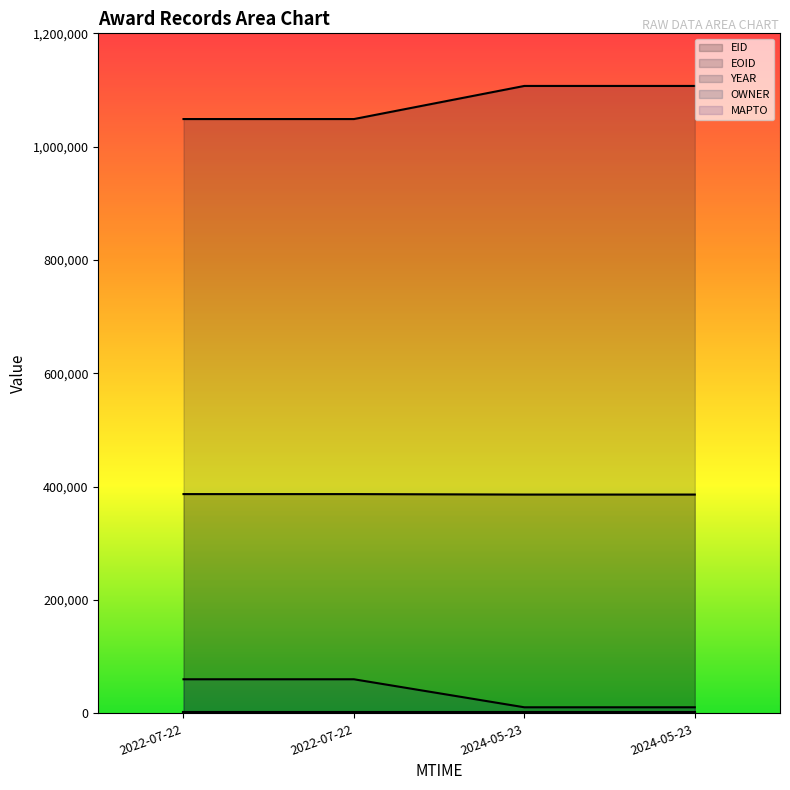

The value of EOID at 2024-05-23 is 1107163. True or false?

True